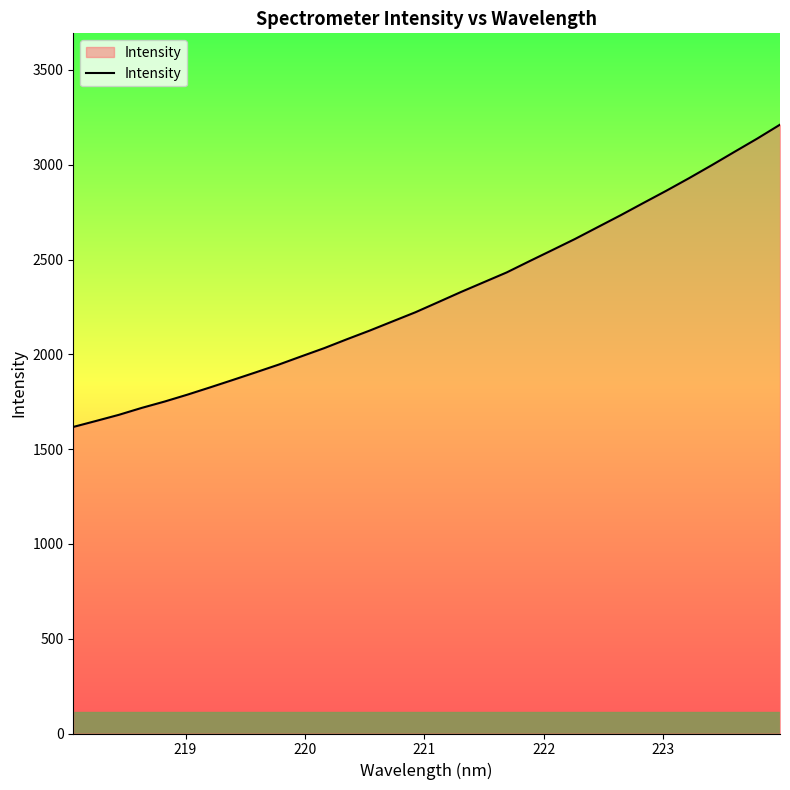

What is the smallest value displayed?

1617.0